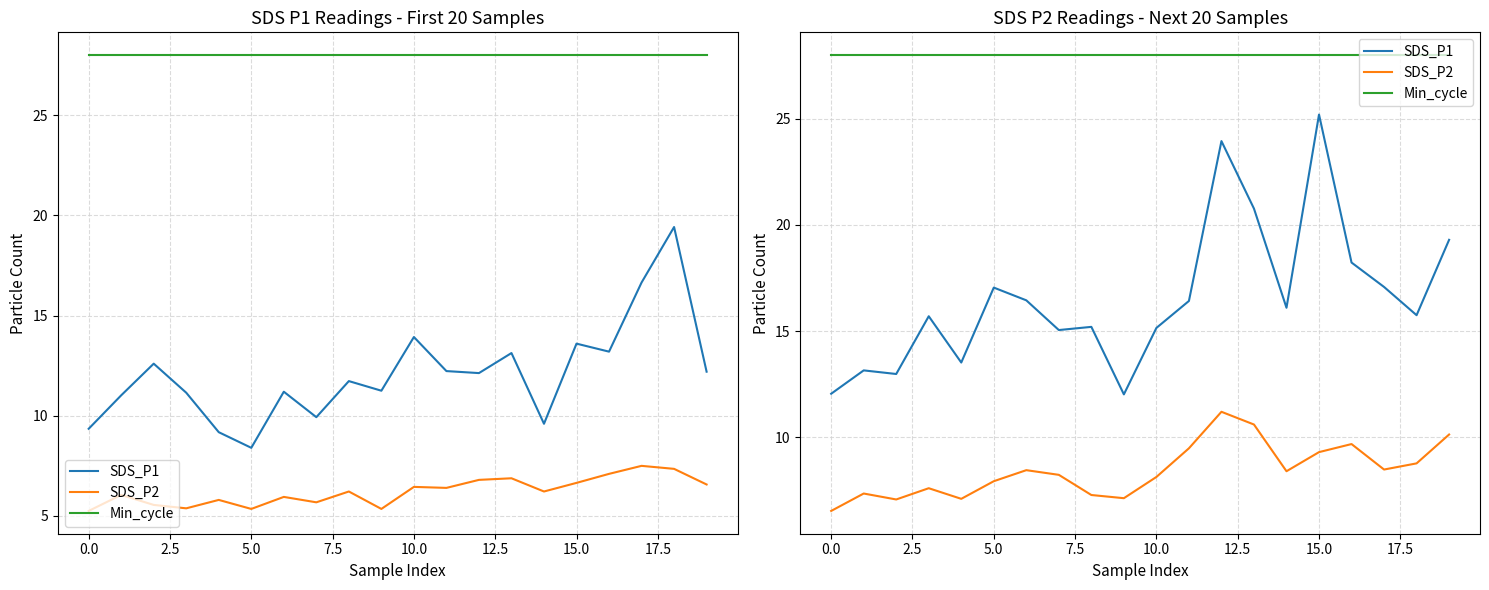

At which category is the sum across all series the highest?

12